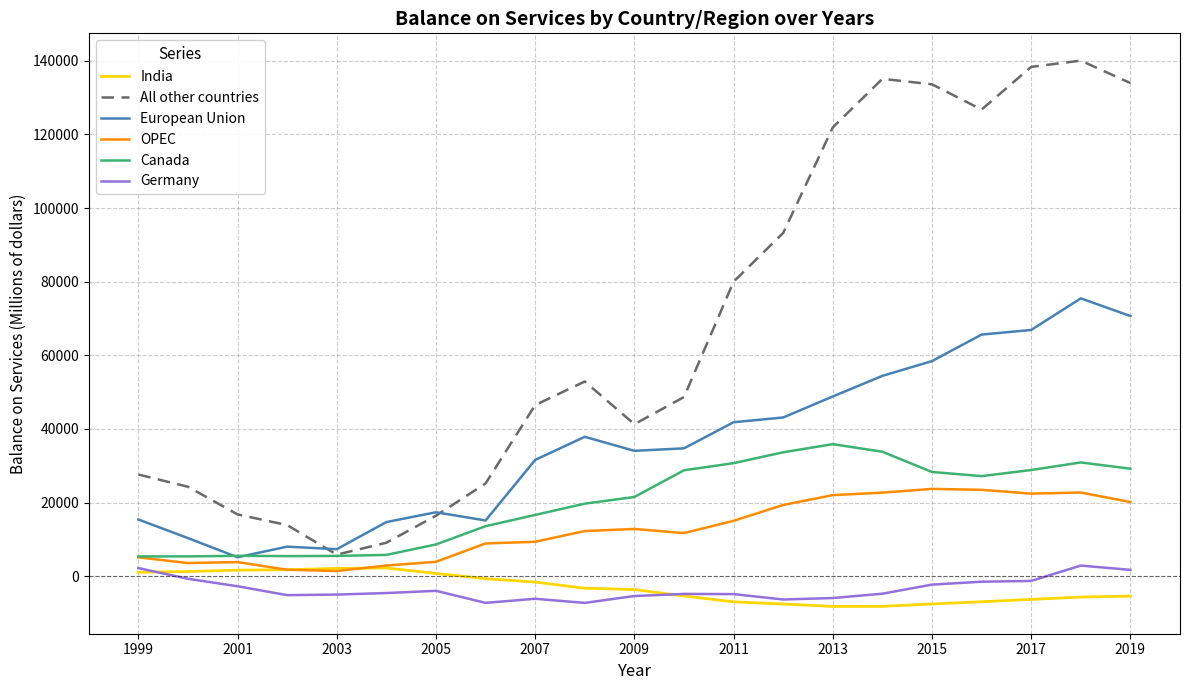

Which series has the largest total across all categories?

All other countries